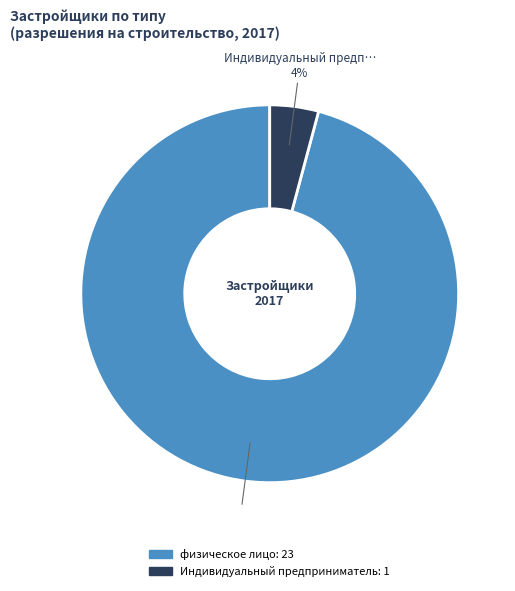

True or false: физическое лицо accounts for 81% of the total.

False